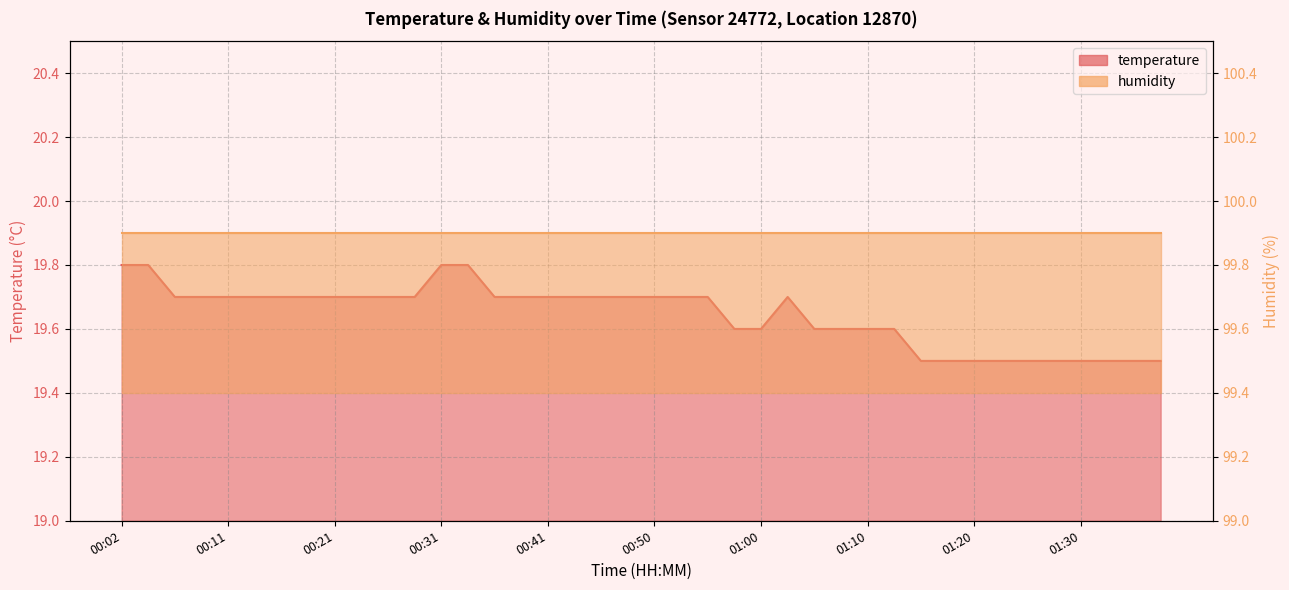

Rank the categories by value from highest to lowest.

00:02, 00:04, 00:31, 00:33, 00:07, 00:09, 00:11, 00:14, 00:16, 00:19, 00:21, 00:24, 00:26, 00:28, 00:36, 00:38, 00:41, 00:43, 00:45, 00:48, 00:50, 00:53, 00:55, 01:03, 00:58, 01:00, 01:05, 01:07, 01:10, 01:13, 01:15, 01:18, 01:20, 01:23, 01:25, 01:27, 01:30, 01:32, 01:35, 01:37